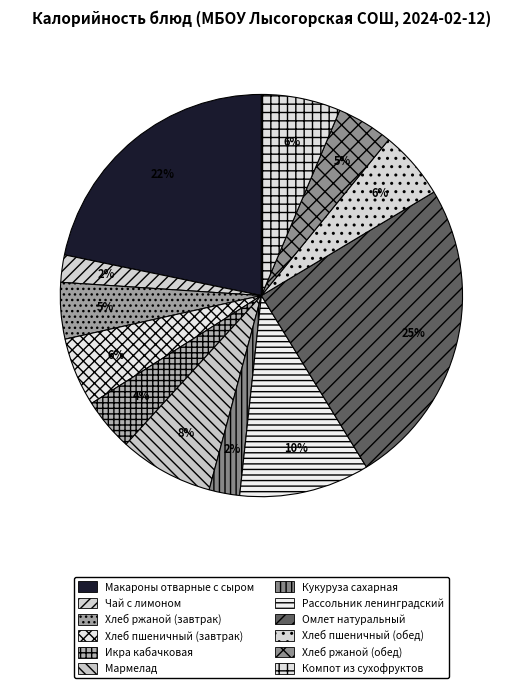

The Икра кабачковая slice represents 4% of the pie. True or false?

True